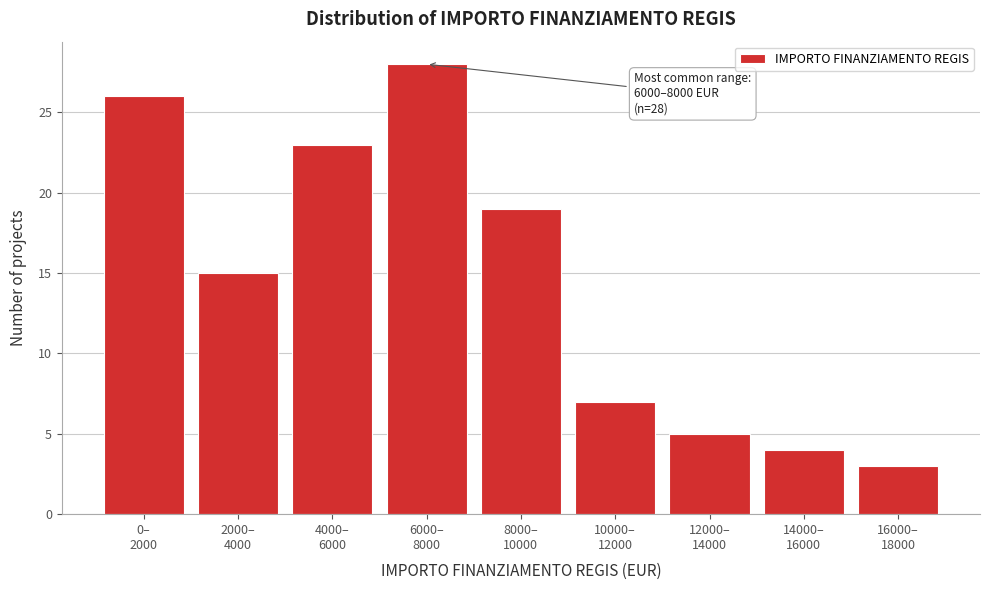

Reading left to right, list all the values displayed in this chart.

26	15	23	28	19	7	5	4	3